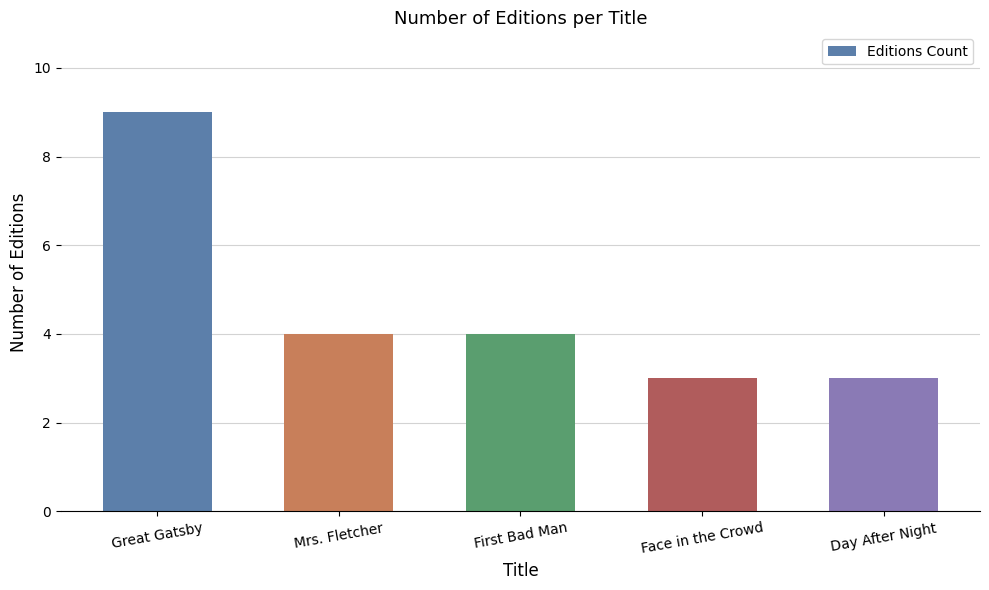

What is the change in value from Great Gatsby to Face in the Crowd?

-6